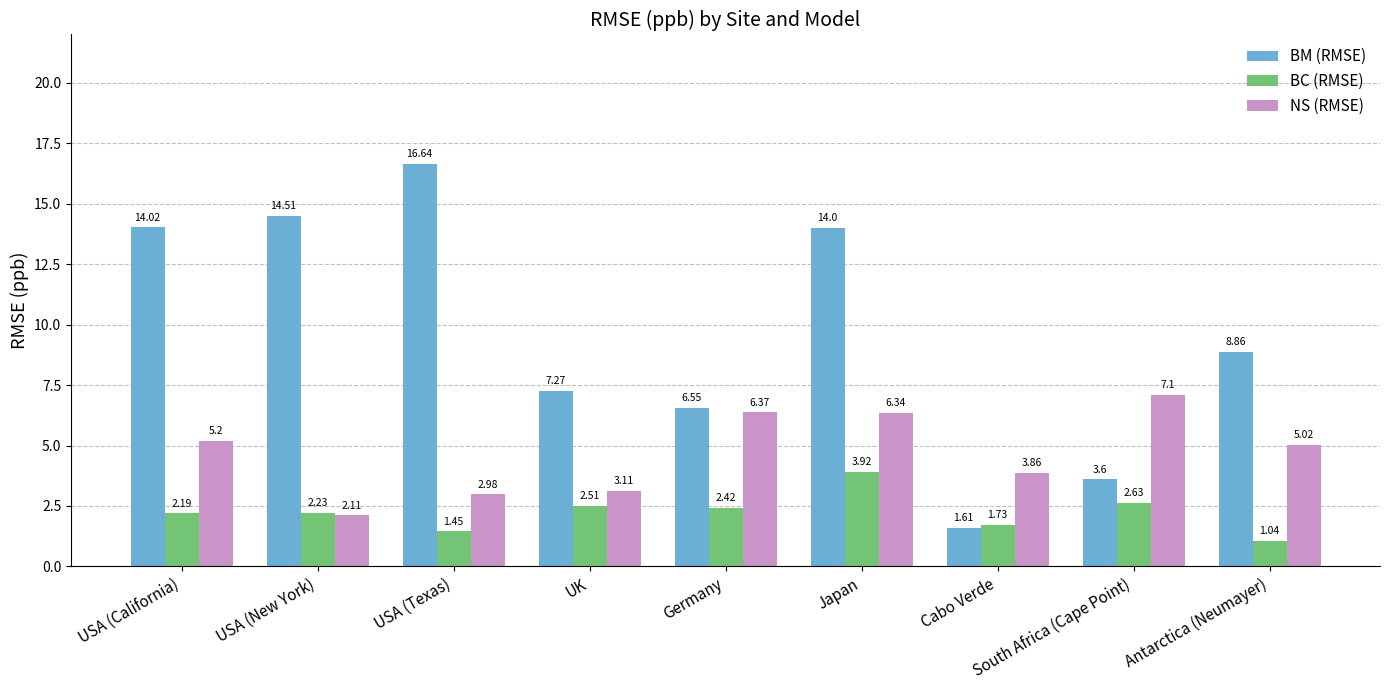

What is the value of the NS (RMSE) bar at the 4th from the left?

3.1